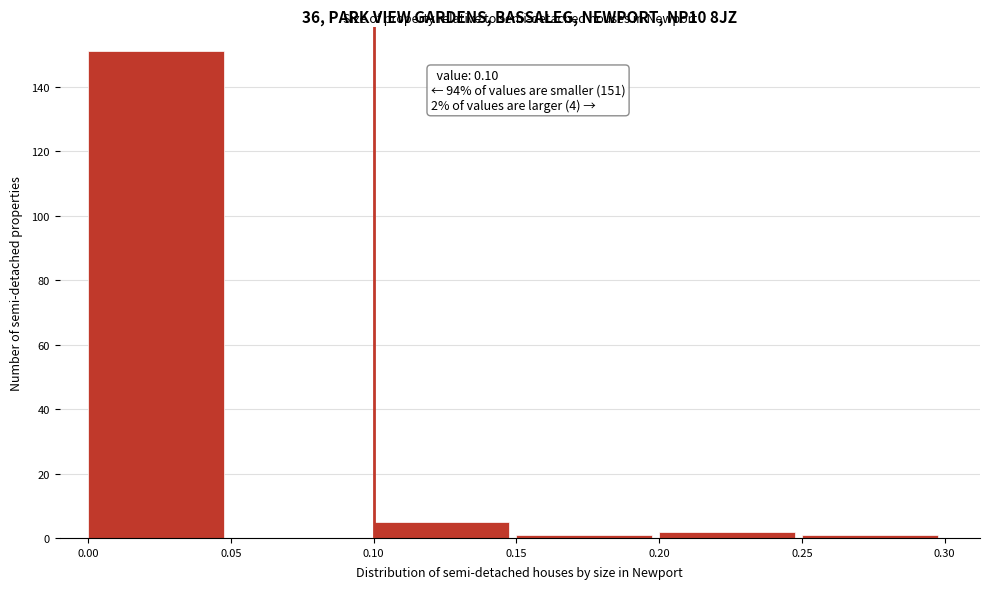

Over which range of the x-axis is the bar tallest?

0.00 to 0.05